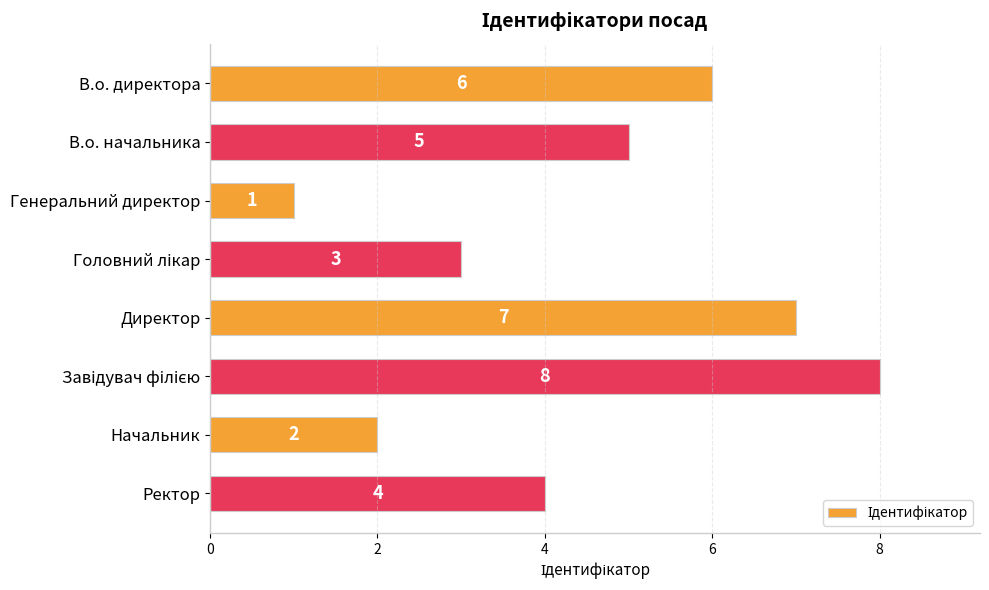

Count the number of data series in this chart.

1